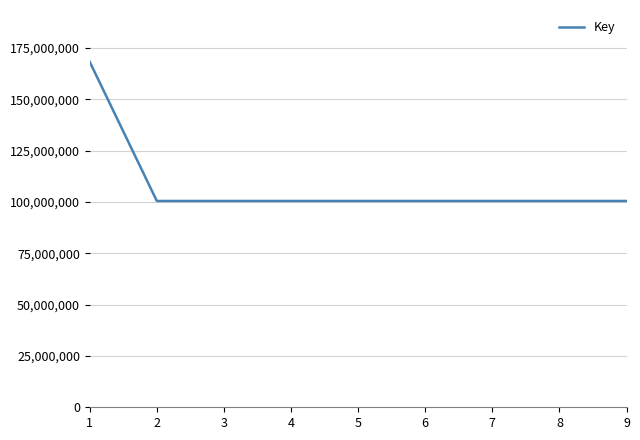

The chart shows a value of 90854674 at 1. True or false?

False